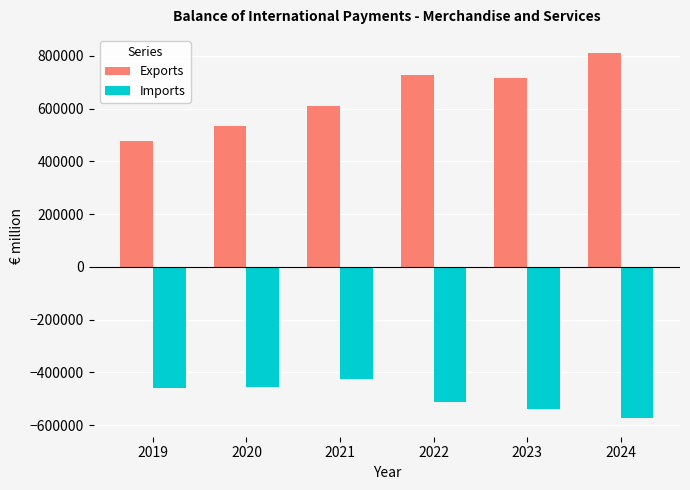

Which series has the largest total across all categories?

Exports